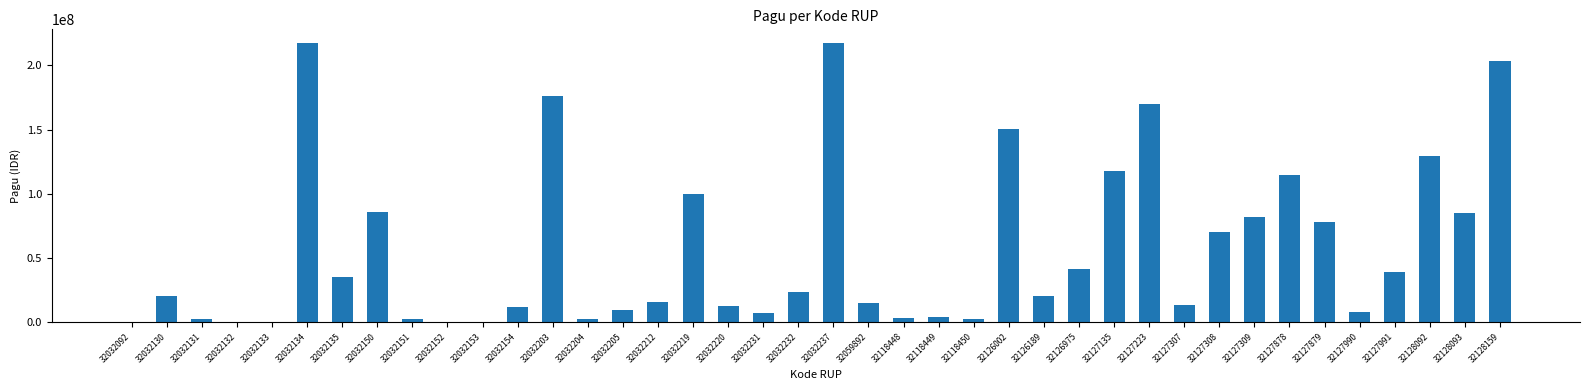

True or false: the data shows 99958000 at 32032219.

True